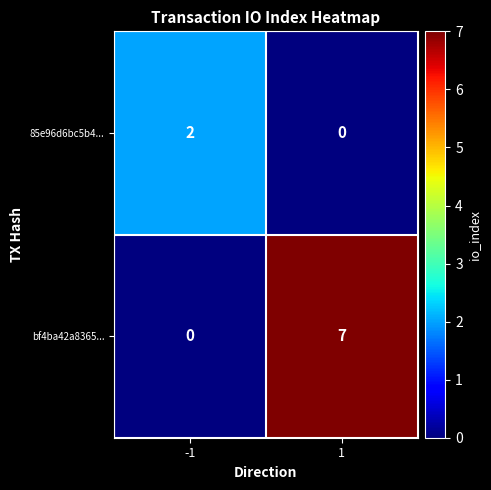

What is the approximate value of bf4ba42a8365... at 1?

7